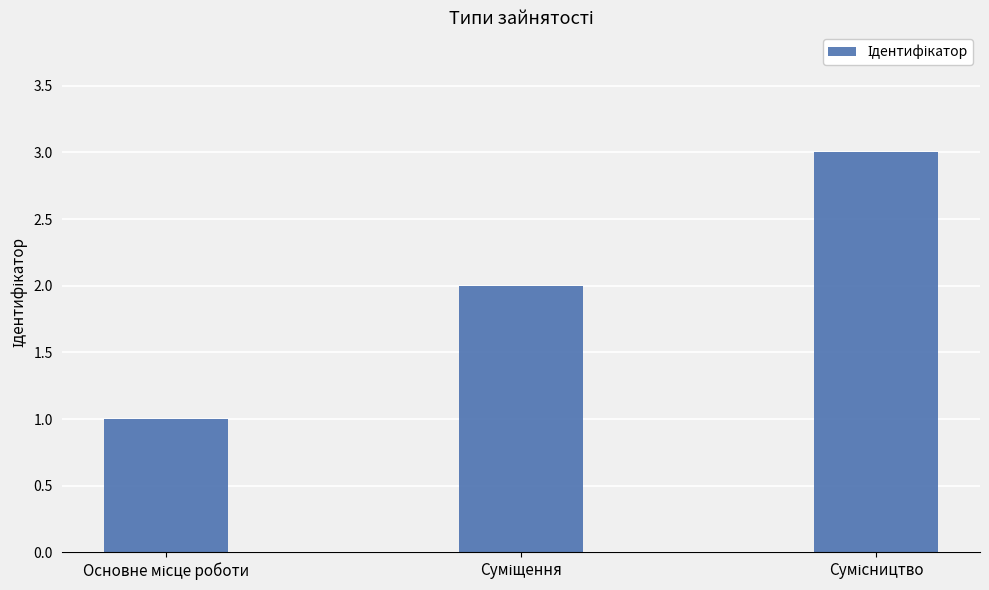

What is the maximum value shown in the chart?

3